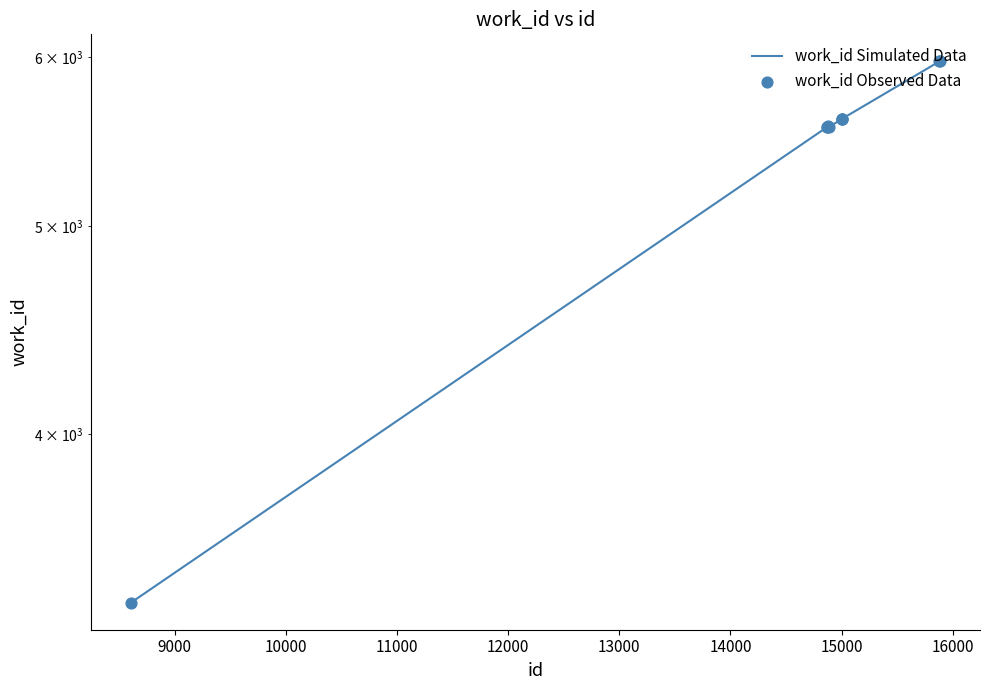

Which series reaches the maximum Y coordinate?

work_id Simulated Data